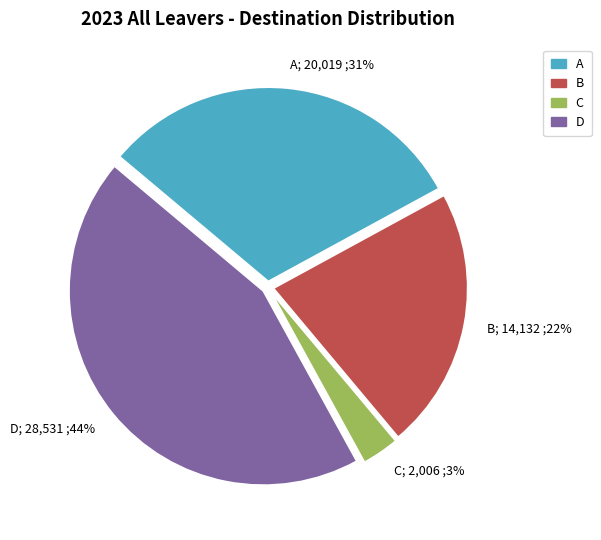

Combined, do C; 2,006 ;3% and A; 20,019 ;31% account for over 50%?

No